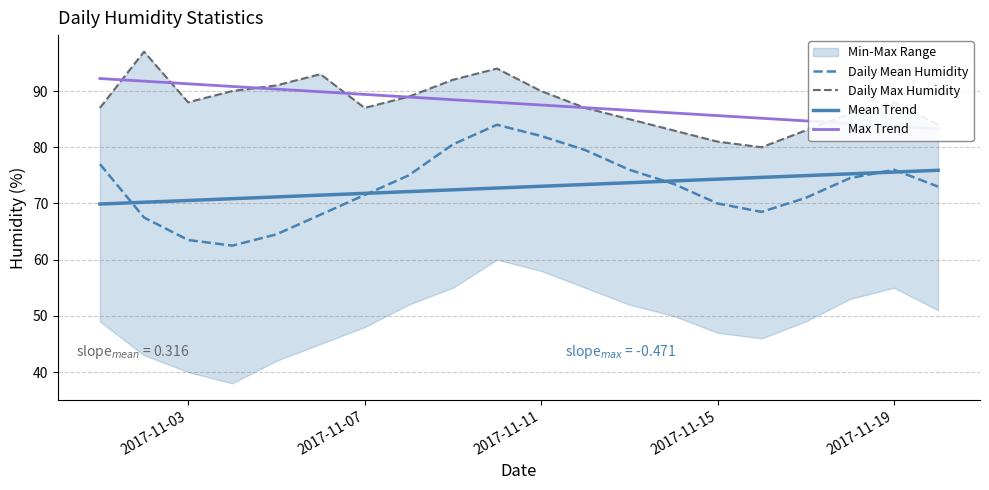

Is it true that Mean Trend equals 127.7 at 2017-11-15?

False